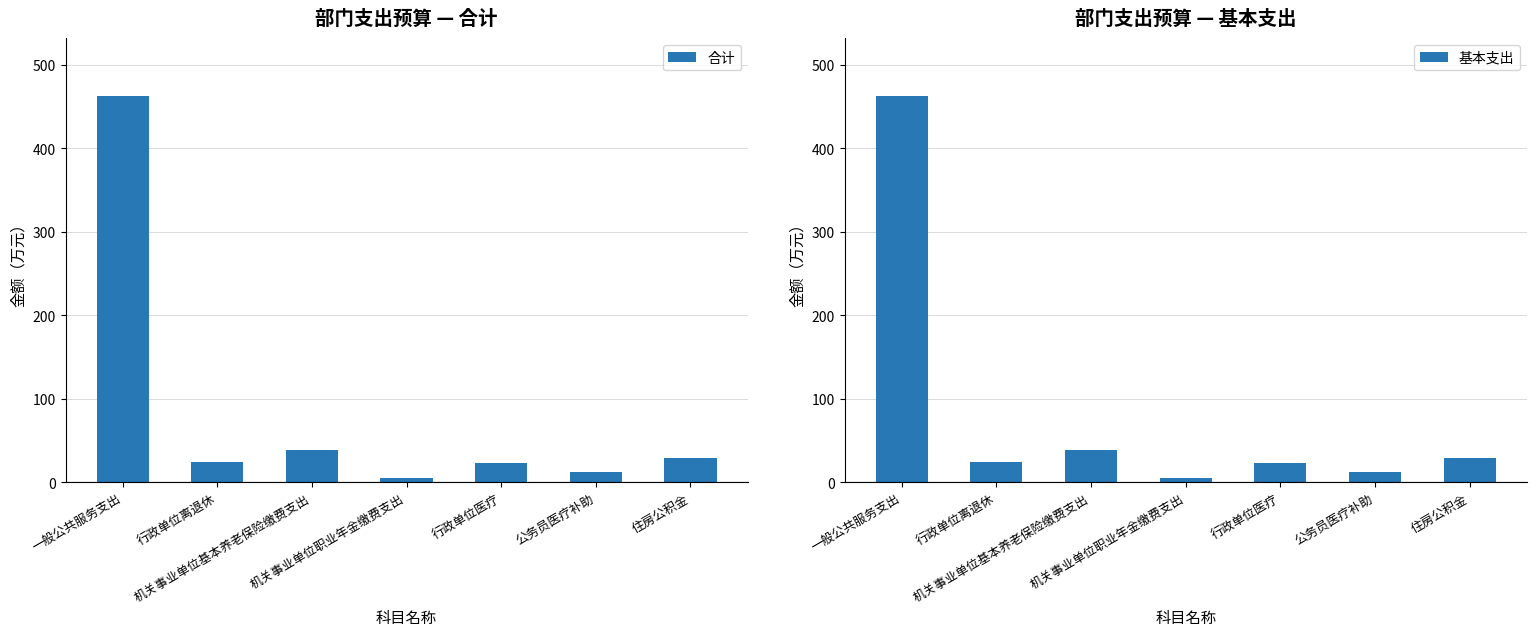

What is the label of the 4th bar from the right?

机关事业单位职业年金缴费支出